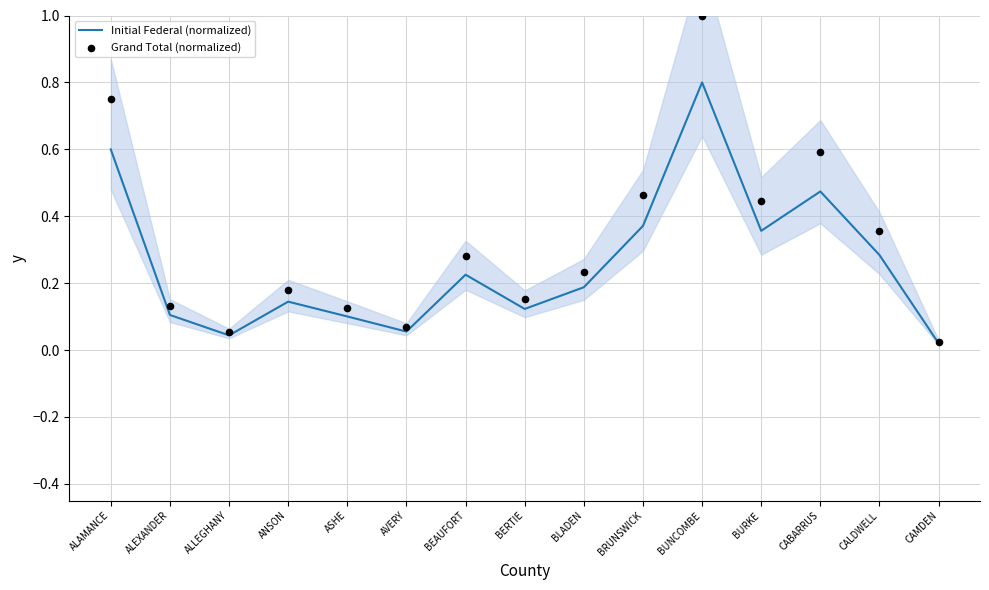

Which series contains the highest Y value?

Grand Total (normalized)